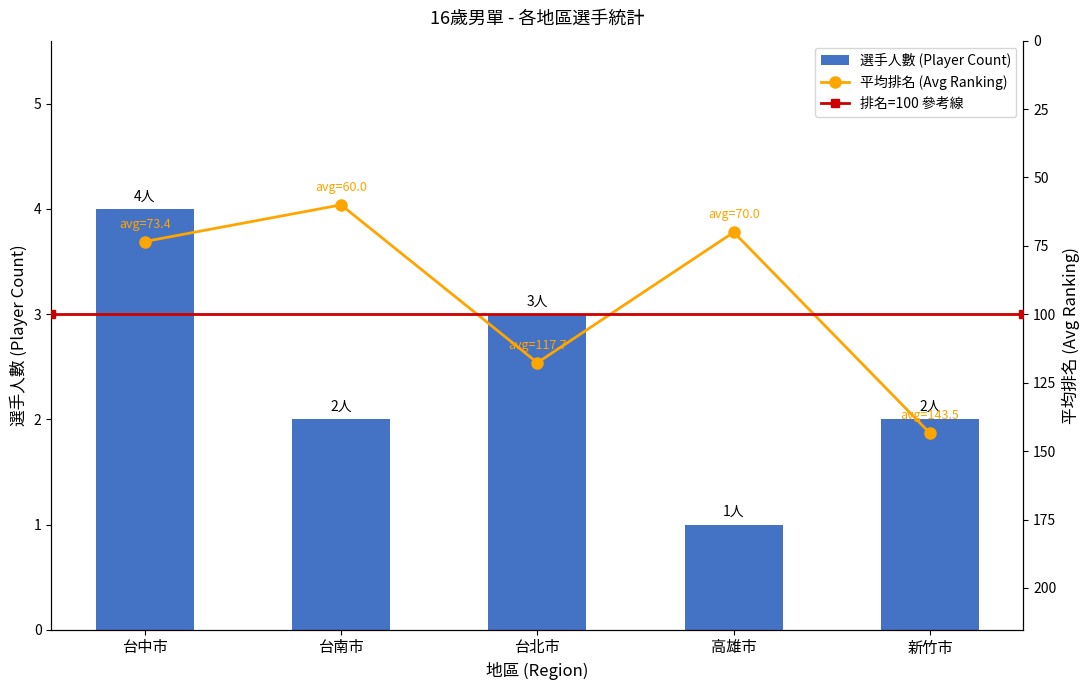

At which label does the data first exceed 2?

台中市